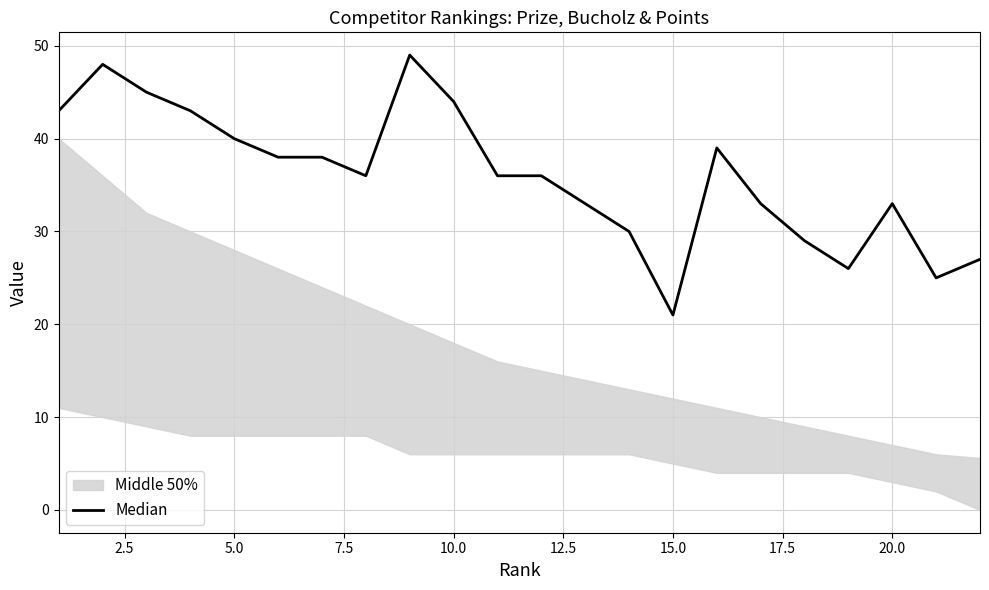

The value at 21 is 43. True or false?

False